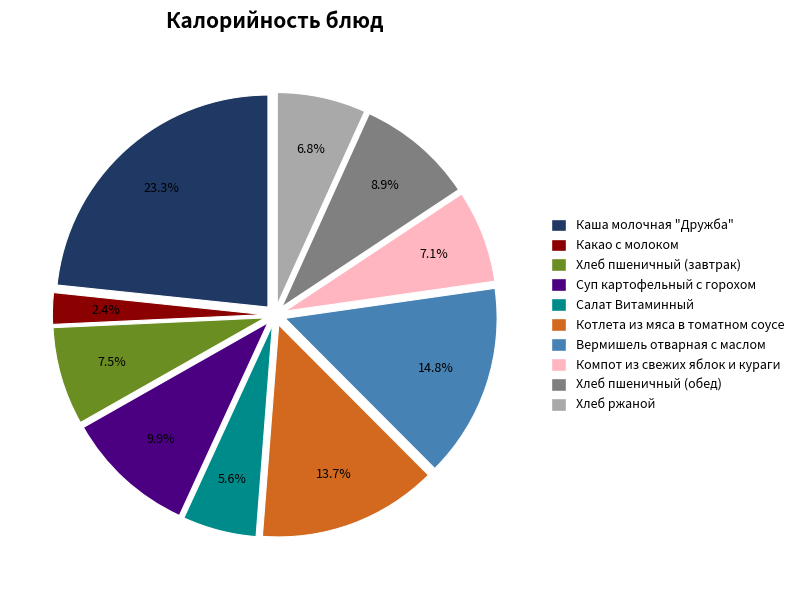

To the nearest percent, what percentage of the pie is Каша молочная "Дружба"?

23%